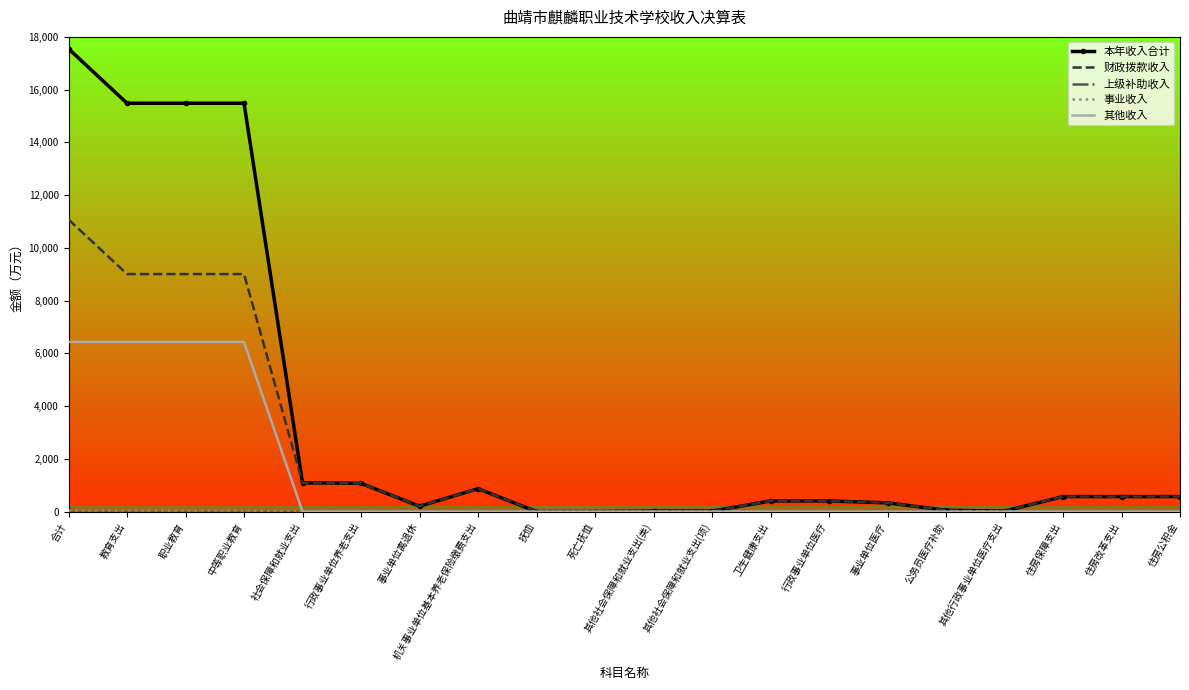

At which category is the sum across all series the highest?

合计